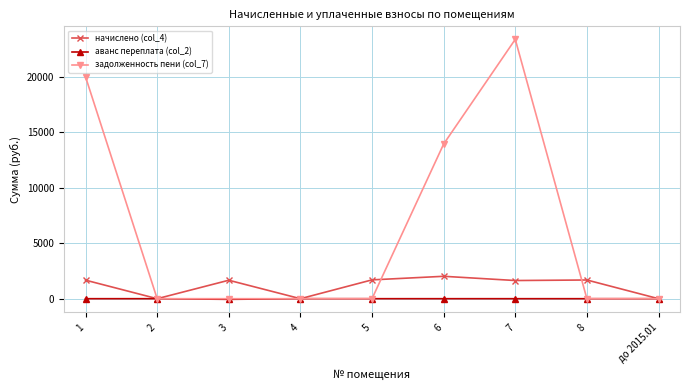

At which category is the sum across all series the highest?

7